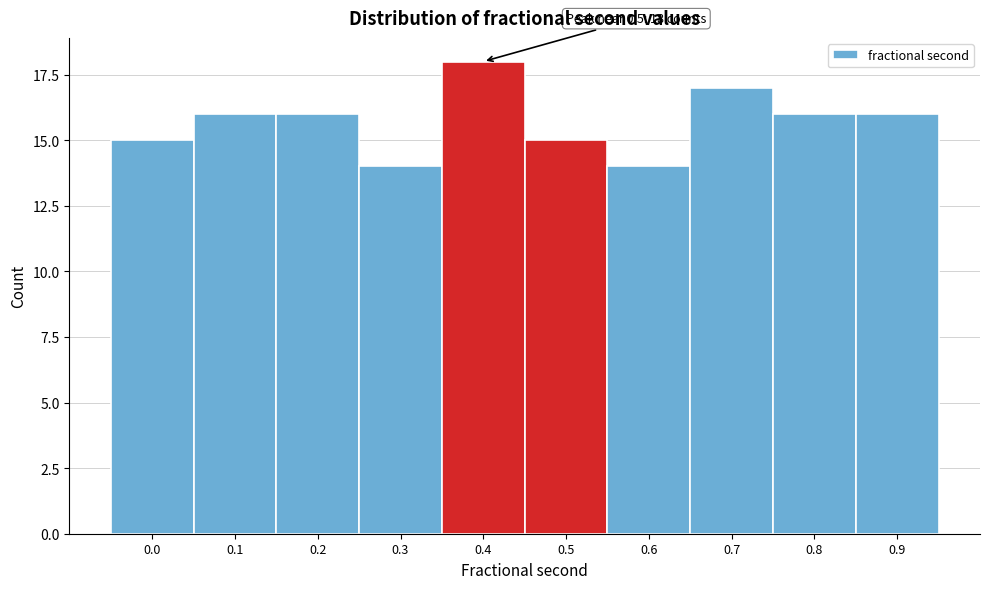

Reading left to right, transcribe all the data shown in this chart.

15	16	16	14	18	15	14	17	16	16